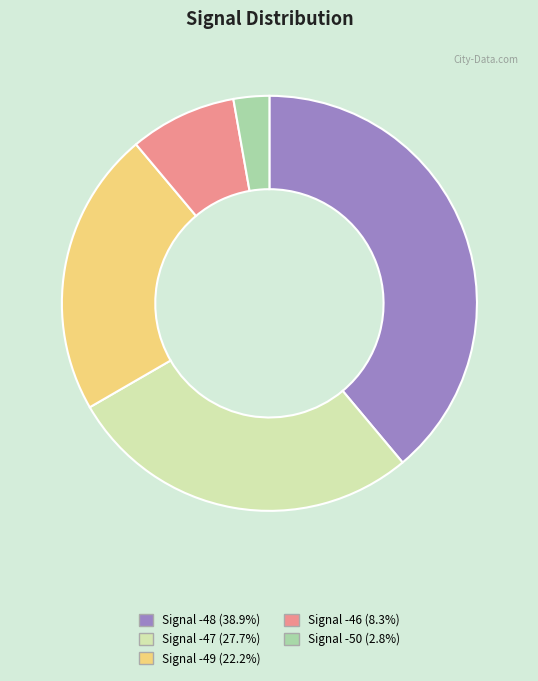

Combined, do Signal -50 (2.8%) and Signal -48 (38.9%) account for over 50%?

No